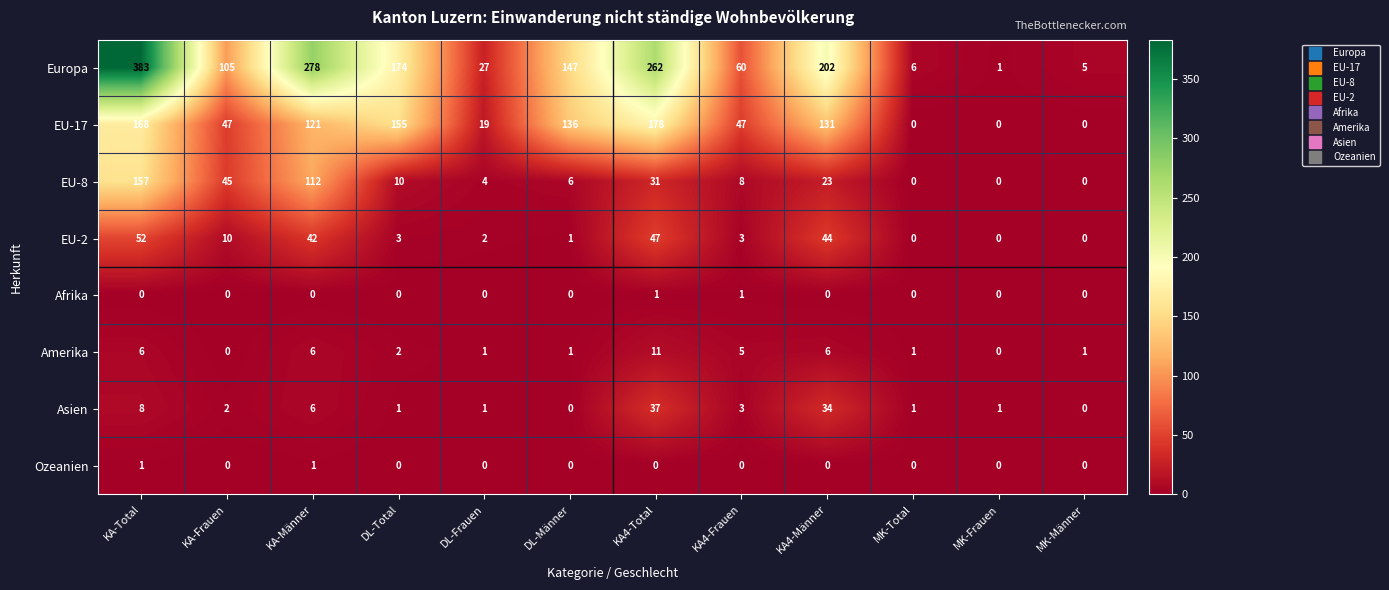

Read the EU-17 value at KA4-Männer, to the nearest 10.

130